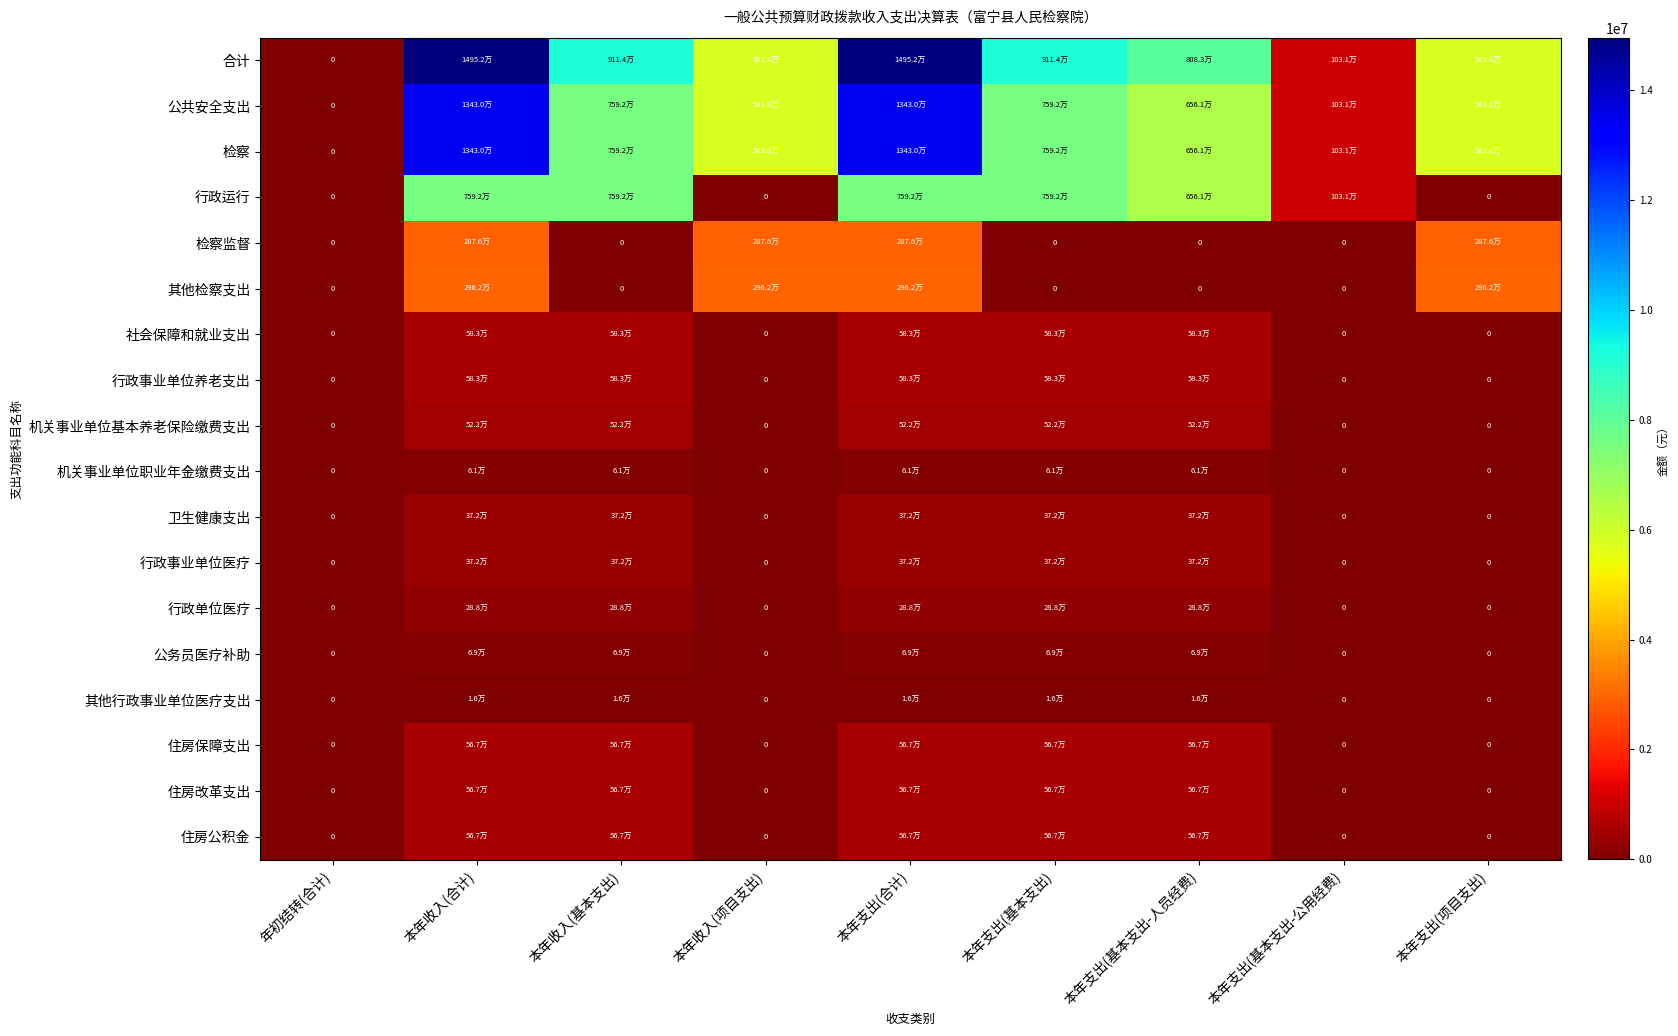

Count the number of categories in the chart.

9